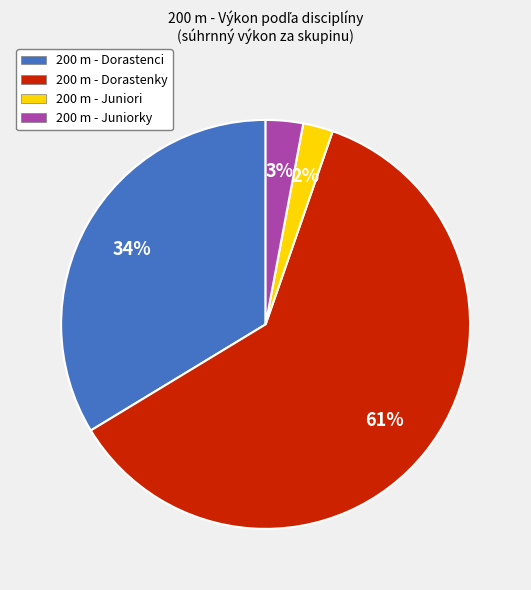

Rank the categories by value from lowest to highest.

200 m - Juniori, 200 m - Juniorky, 200 m - Dorastenci, 200 m - Dorastenky